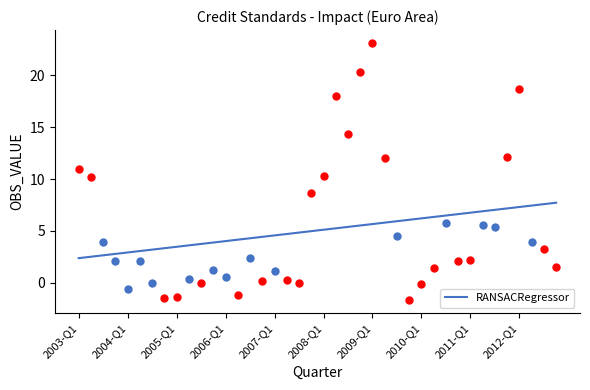

What is the ratio of the value at 35 to the value at 22?

1.3